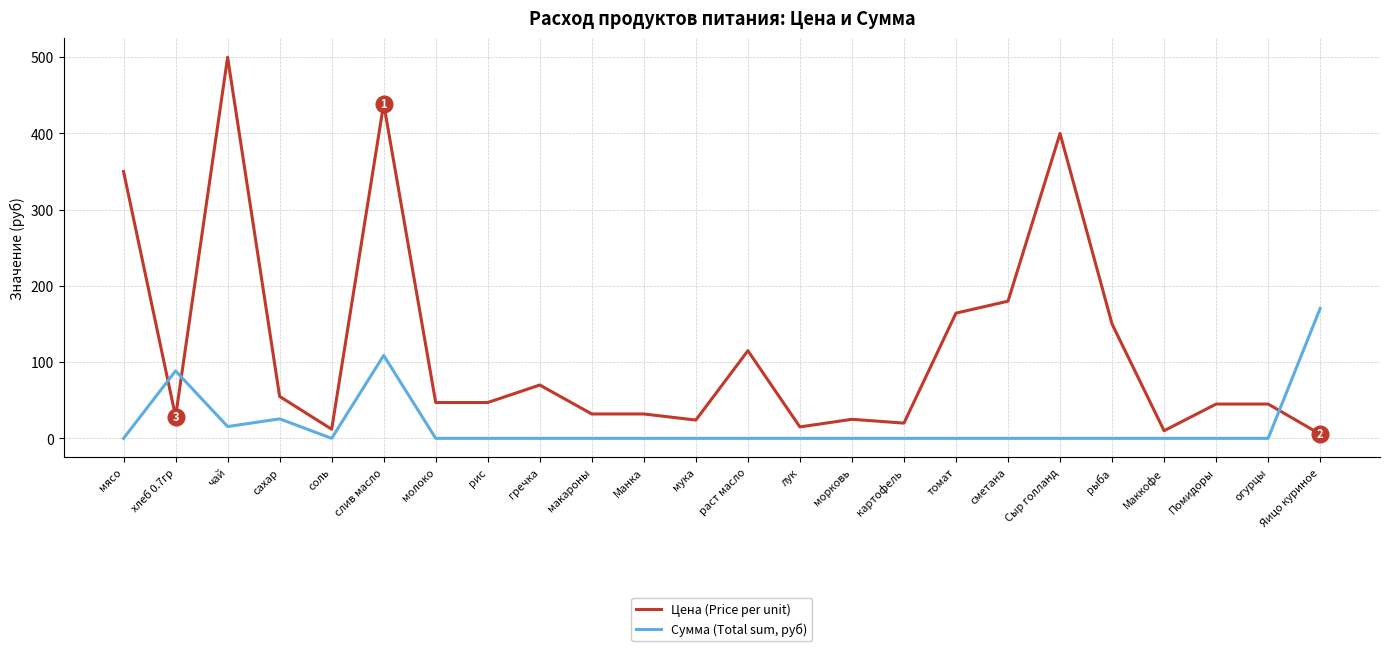

Is it true that Сумма (Total sum, руб) equals 0.0 at лук?

True